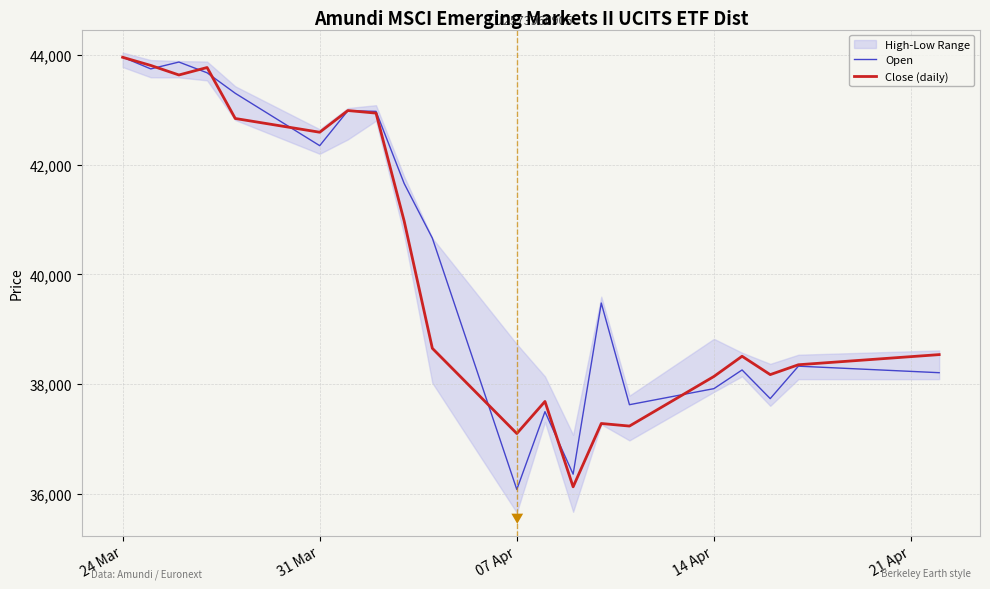

At which category is the sum across all series the highest?

24 Mar